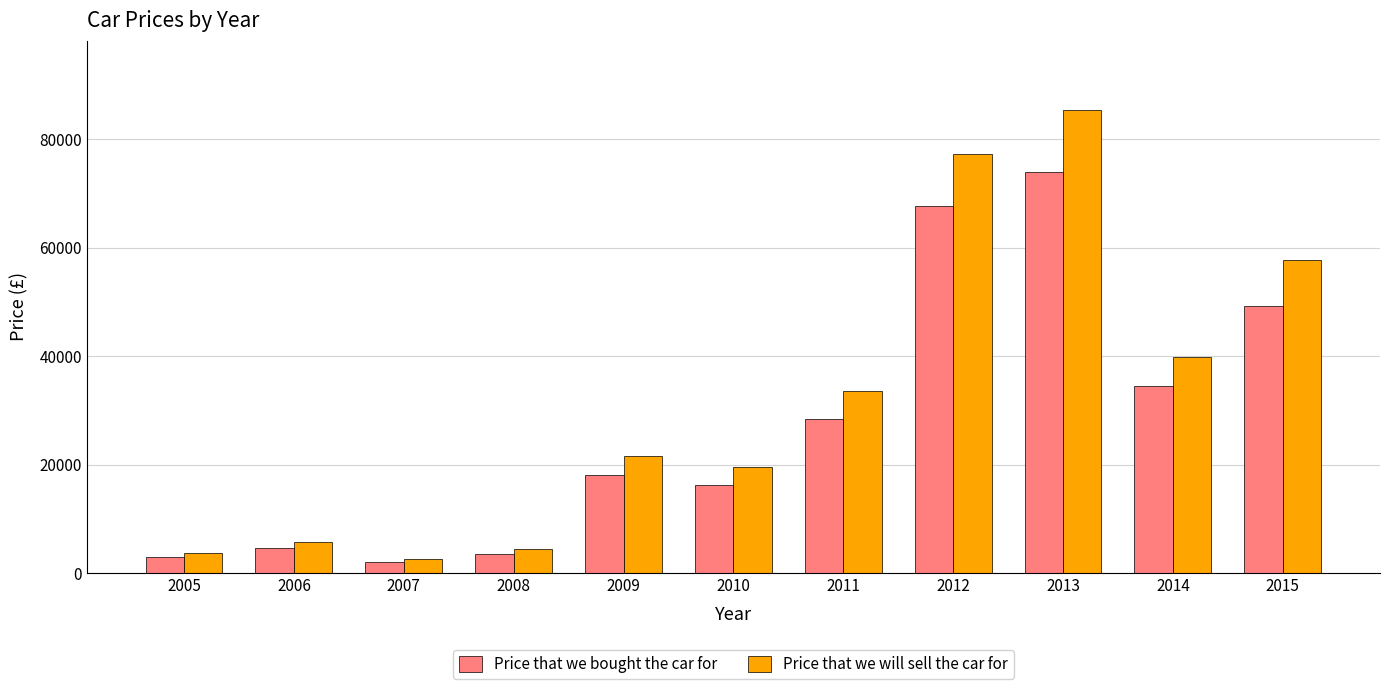

How many bars are there in each group?

2